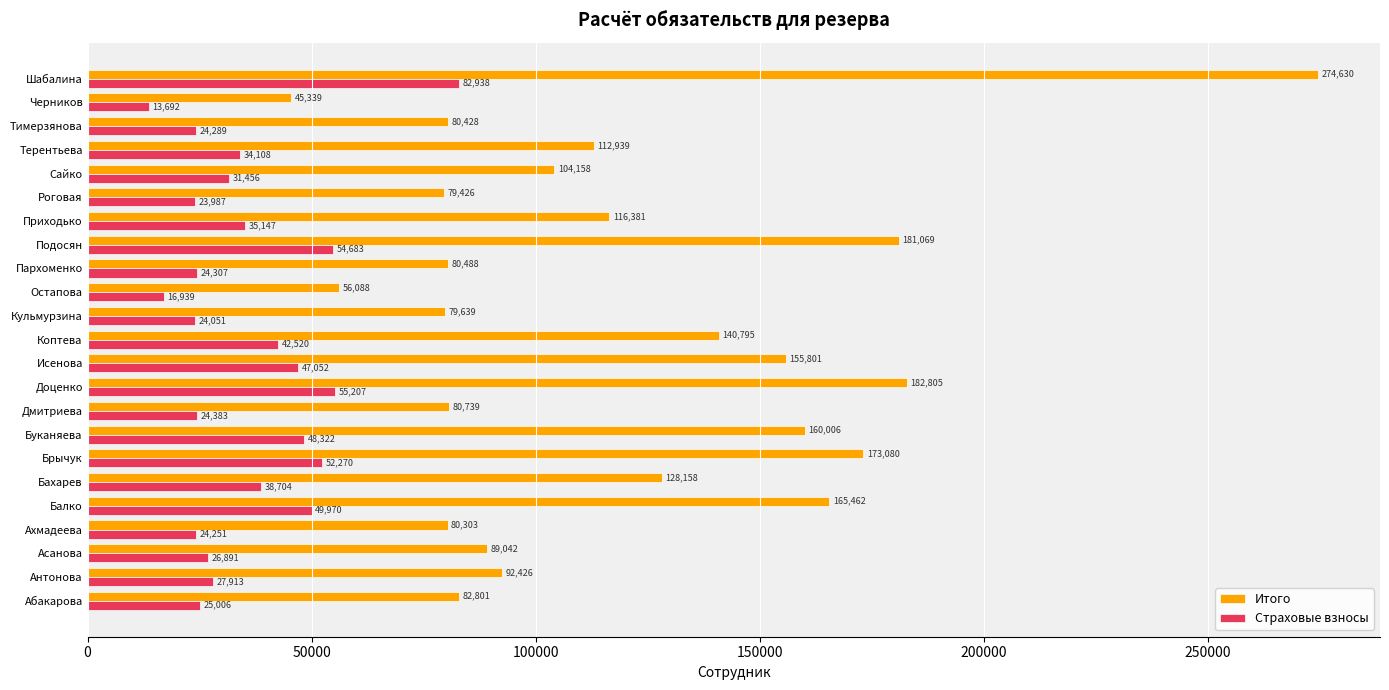

Which series has the widest spread of values?

Итого